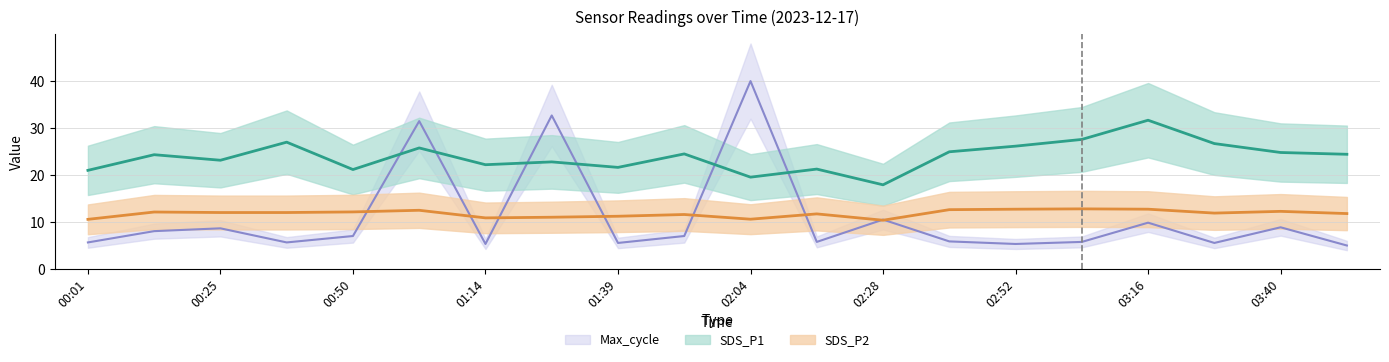

How many interior local peaks does the SDS_P1 series have?

7